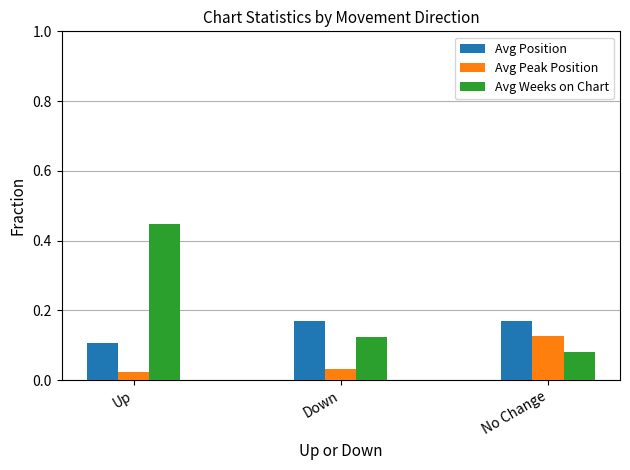

Rank the series by their average value, from highest to lowest.

Avg Weeks on Chart, Avg Position, Avg Peak Position